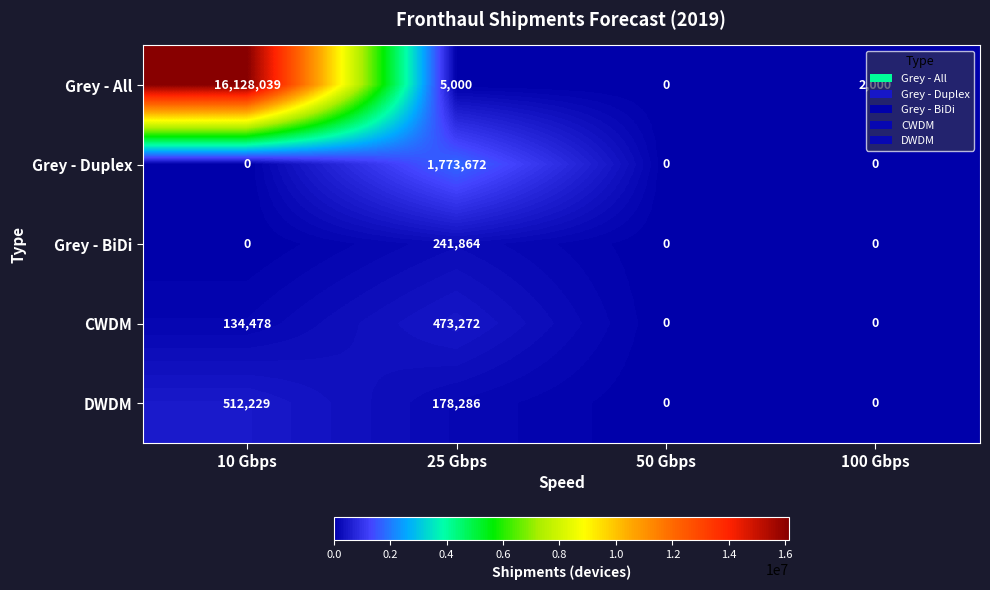

At which category is the sum across all series the highest?

10 Gbps